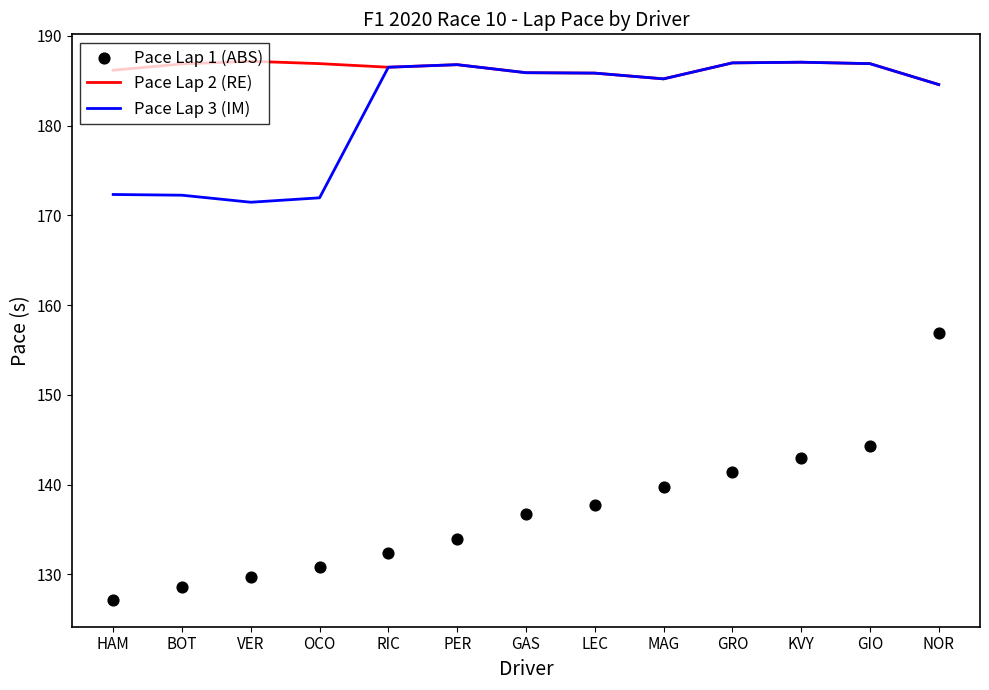

Which series has the largest Y range (max minus min)?

Pace Lap 1 (ABS)